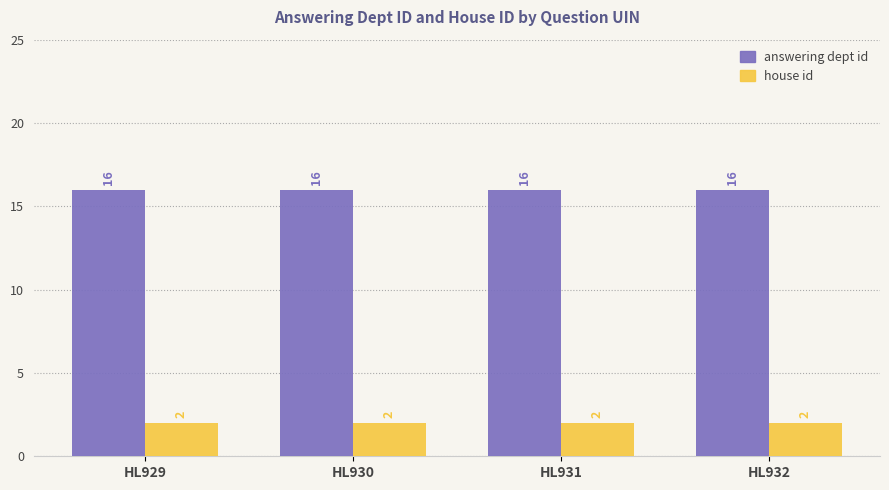

What is the spread (max minus min) of values at HL930?

14